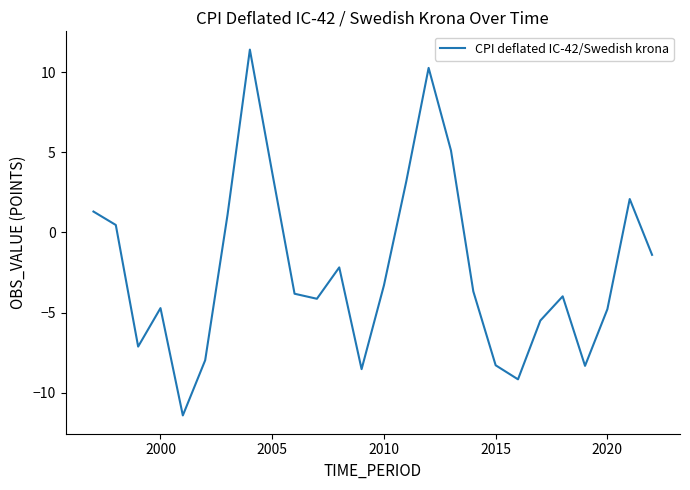

What is the minimum value shown in the chart?

-11.4